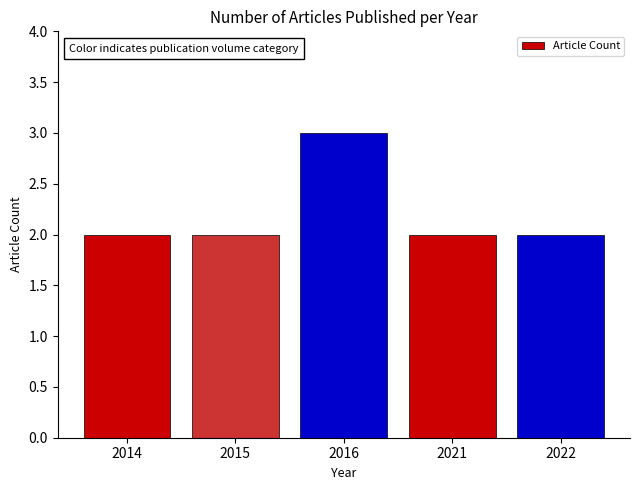

Reading right to left, transcribe all the data shown in this chart.

2	2	3	2	2